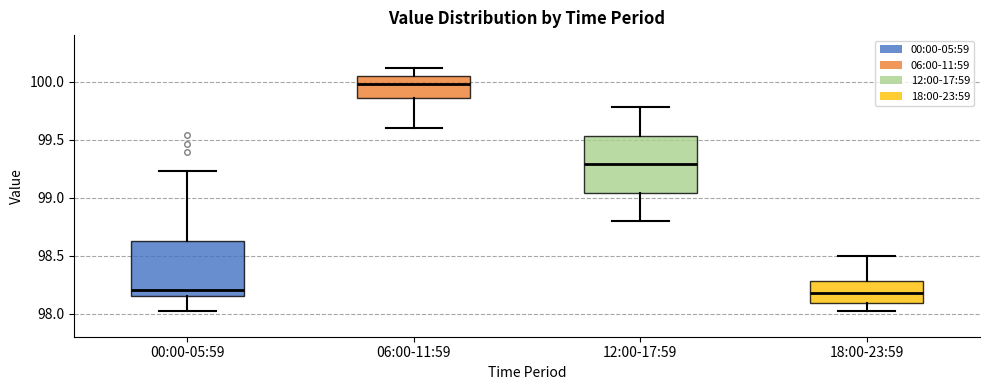

Reading left to right, read every box against the y-axis: the position of its median line, the range the box covers, and the ends of its whiskers. The values are not printed on the chart, so give them approximately, as read against the axis.

00:00-05:59: median 98.20, box 98.15 to 98.60, whiskers 98.00 to 99.25
06:00-11:59: median 100.00, box 99.85 to 100.05, whiskers 99.60 to 100.10
12:00-17:59: median 99.30, box 99.05 to 99.55, whiskers 98.80 to 99.80
18:00-23:59: median 98.20, box 98.10 to 98.30, whiskers 98.00 to 98.50